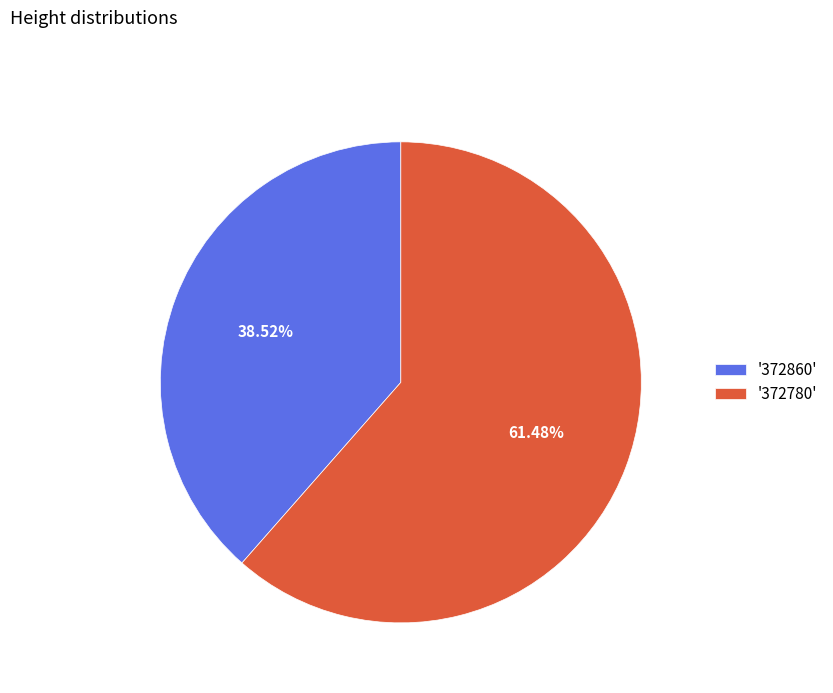

Rank the categories by value from highest to lowest.

'372780', '372860'